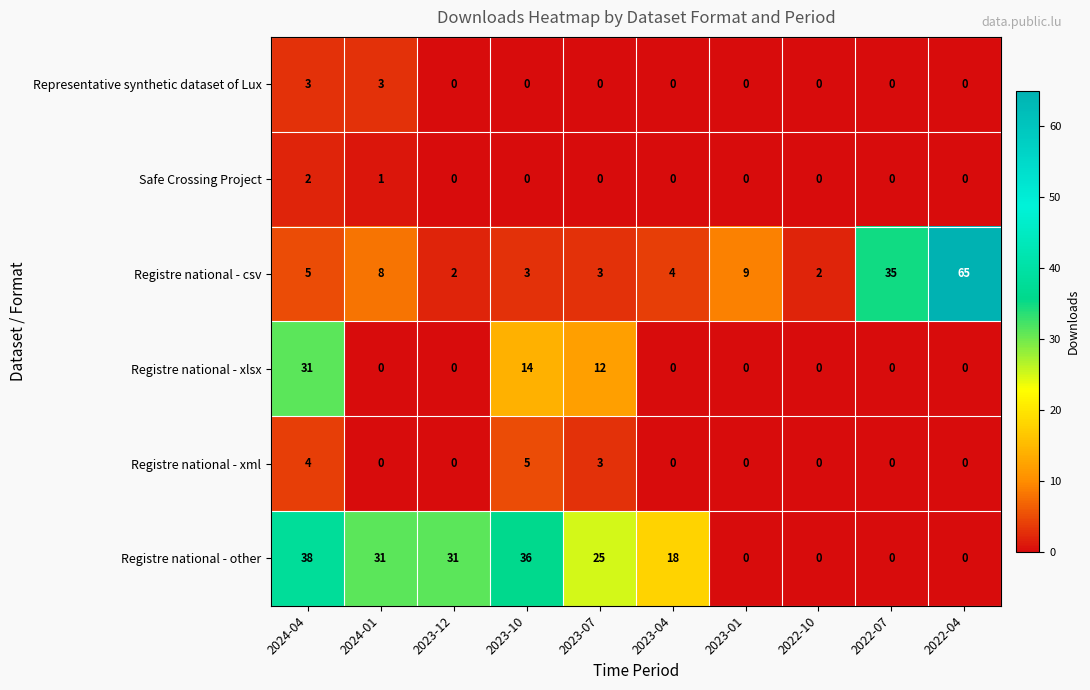

The value of Registre national - xlsx at 2023-01 is 0. True or false?

True